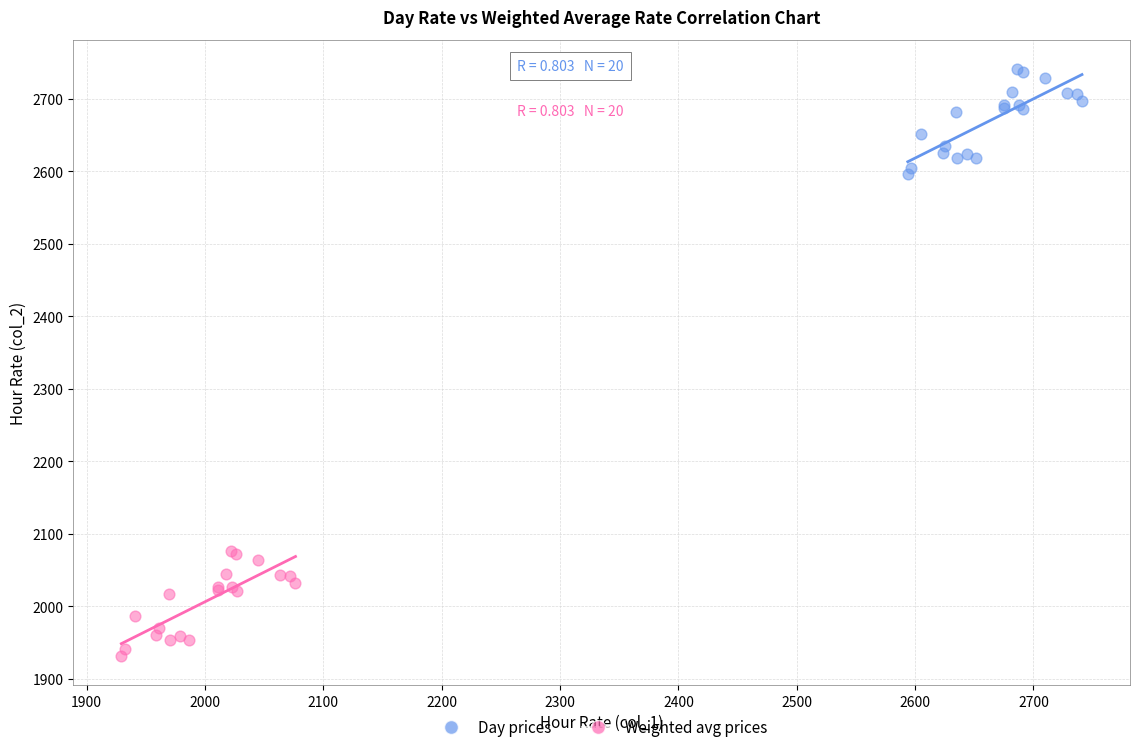

Which series reaches the minimum Y coordinate?

Weighted avg prices